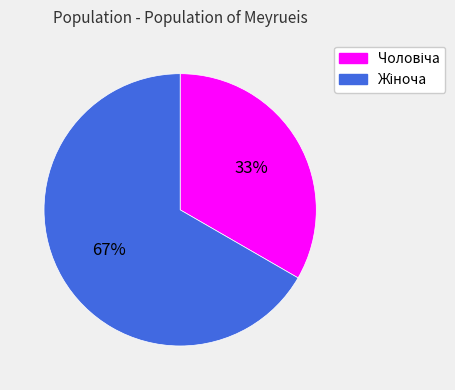

To the nearest percent, what is the average slice percentage?

50%